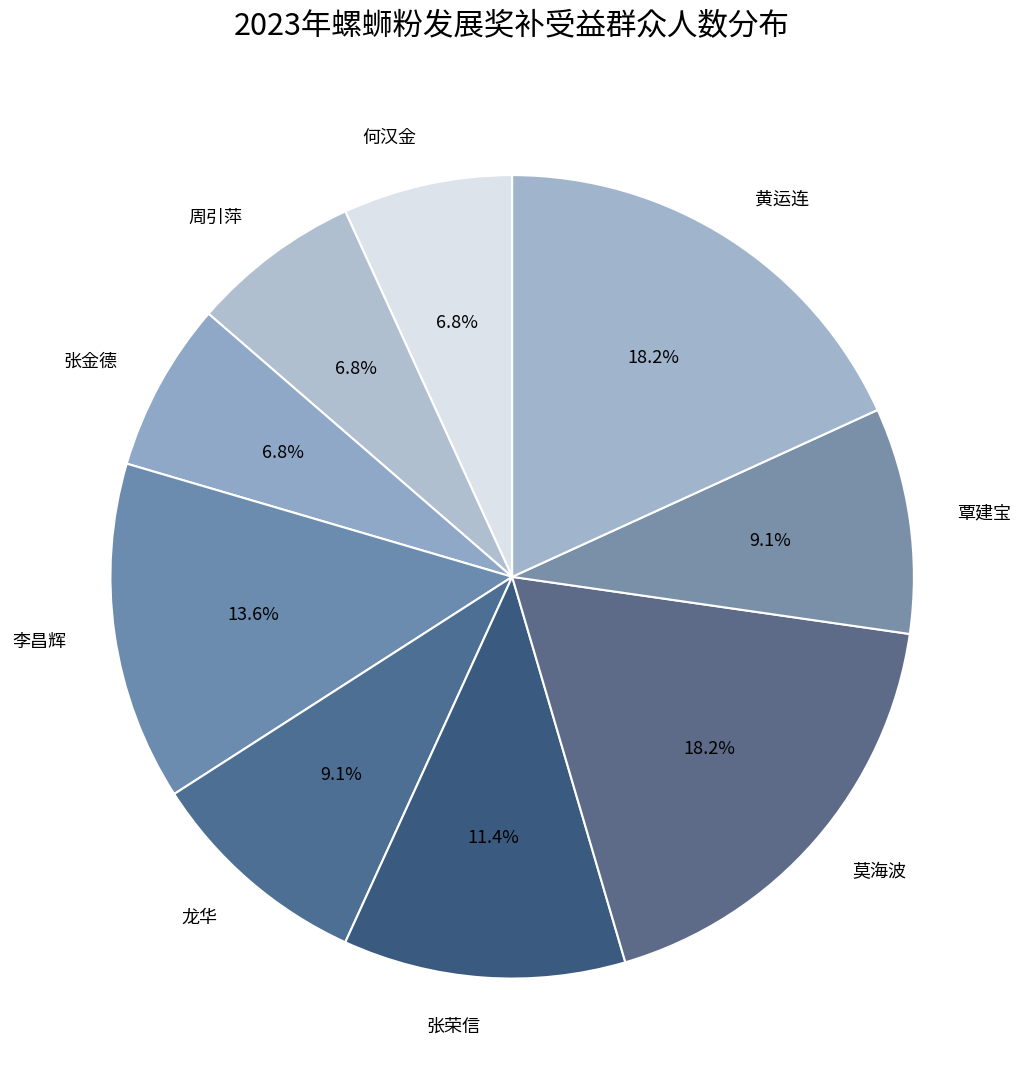

What percentage do 张金德 and 周引萍 together represent?

13.6%